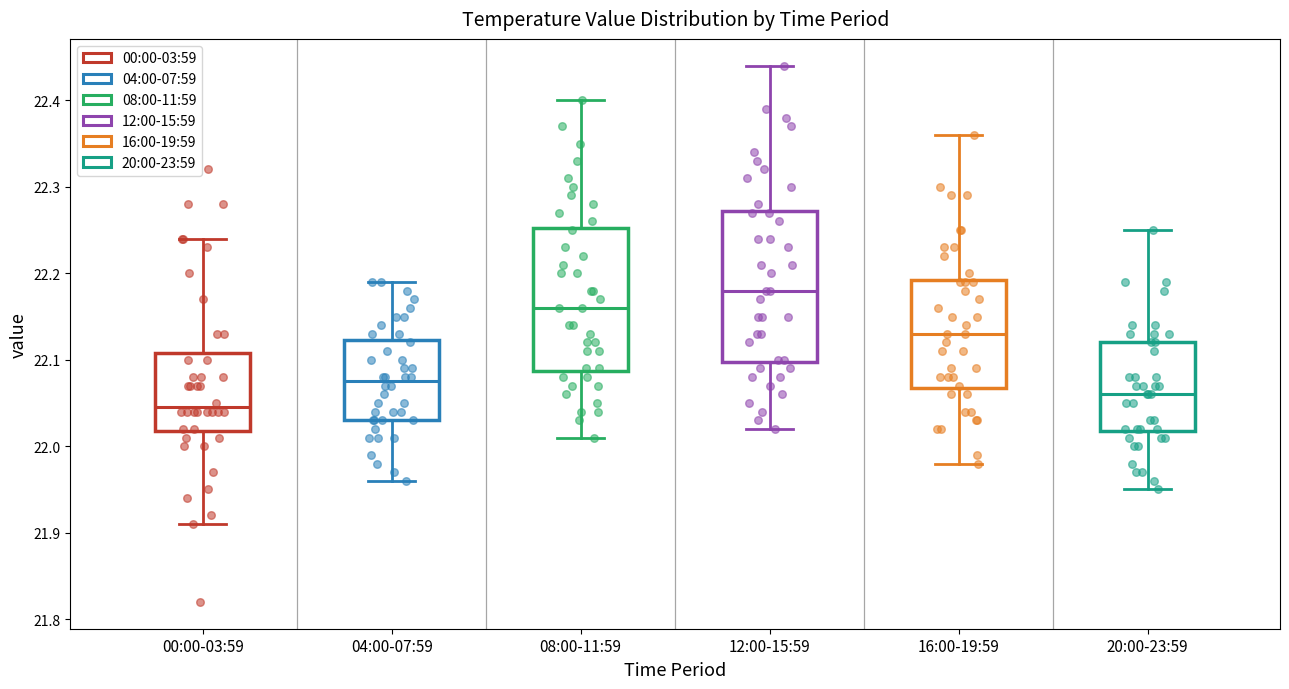

Where does the lower whisker of the box for 04:00-07:59 end on the y-axis? The values are not printed on the chart, so give them approximately, as read against the axis.

21.96